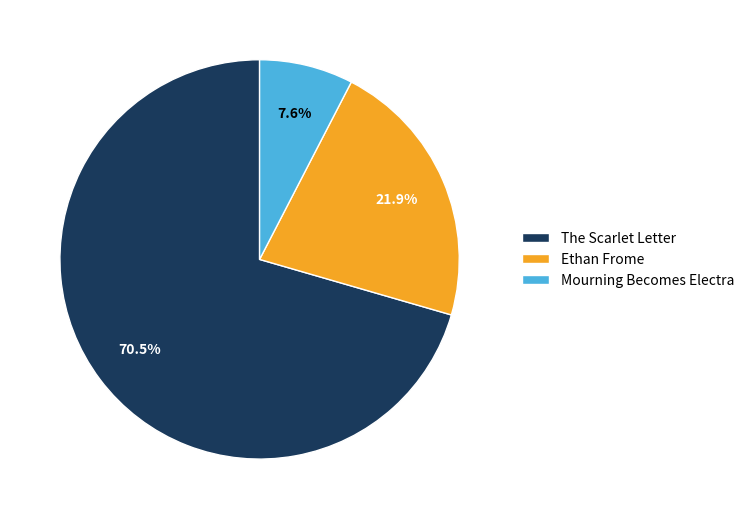

Rank the categories by value from lowest to highest.

Mourning Becomes Electra, Ethan Frome, The Scarlet Letter